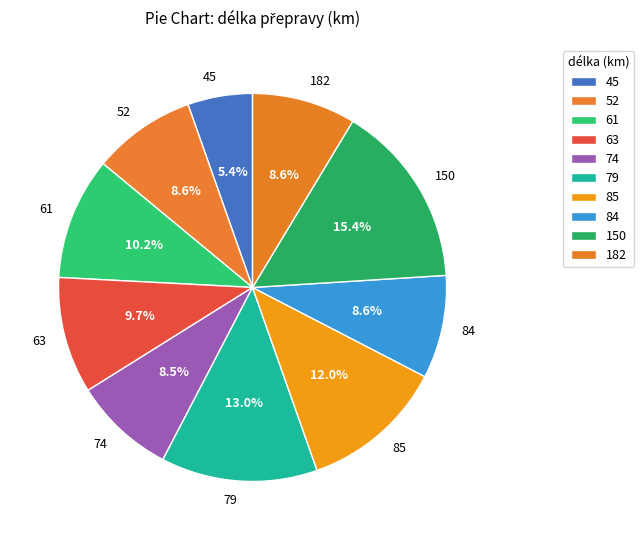

Count the number of slices in the pie.

10